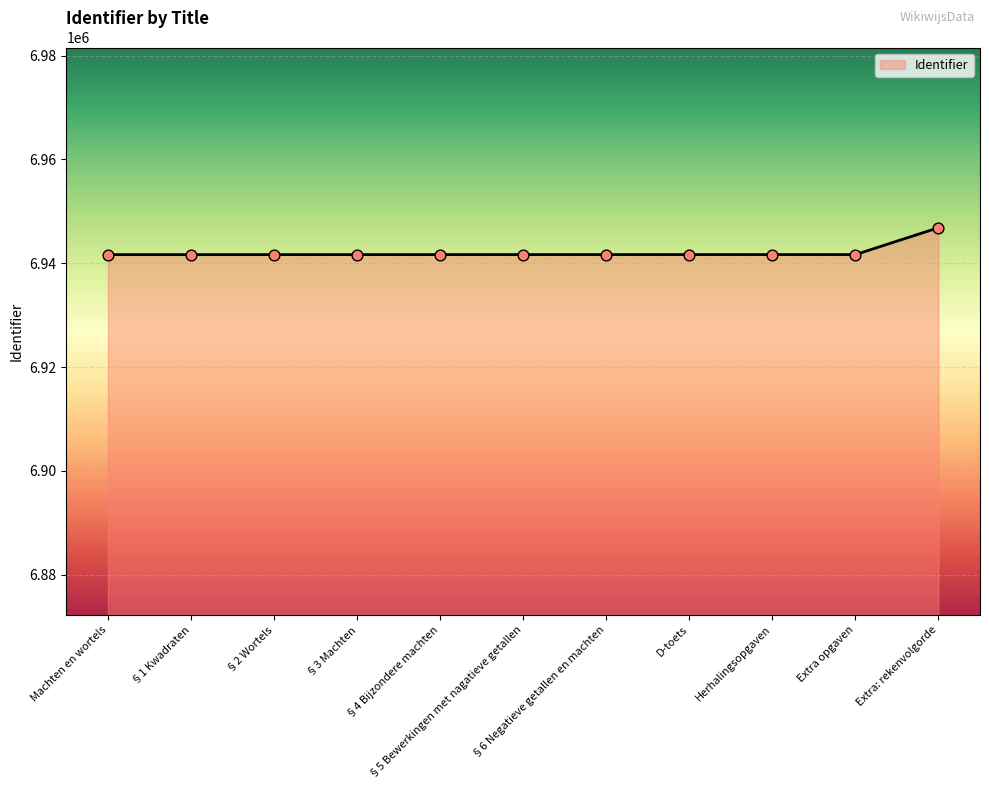

Approximately how many times larger is the value at Herhalingsopgaven compared to Extra opgaven?

1.0